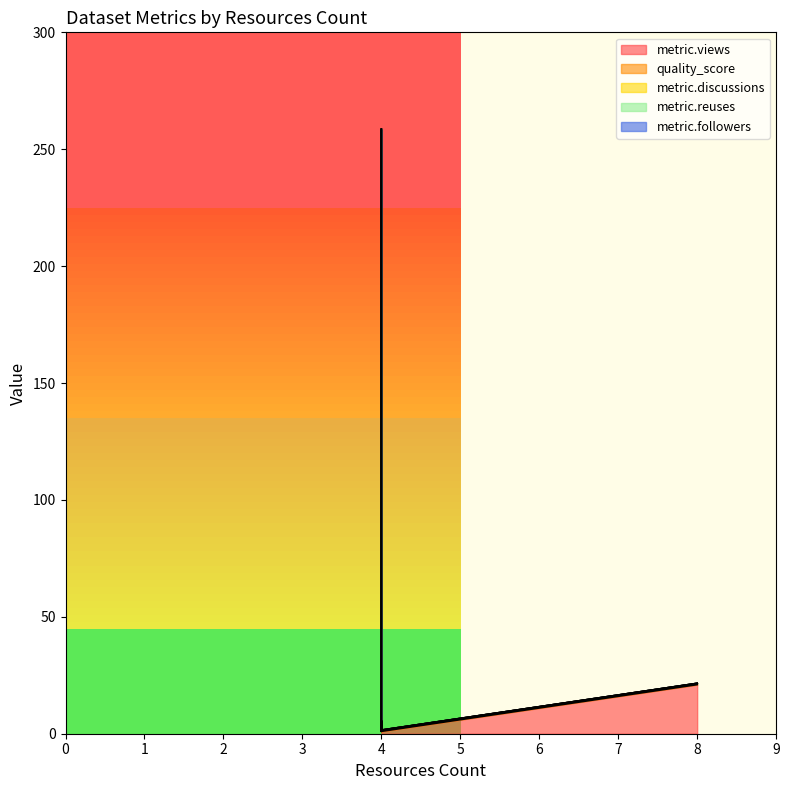

What value does the quality_score series have at 4?

0.6